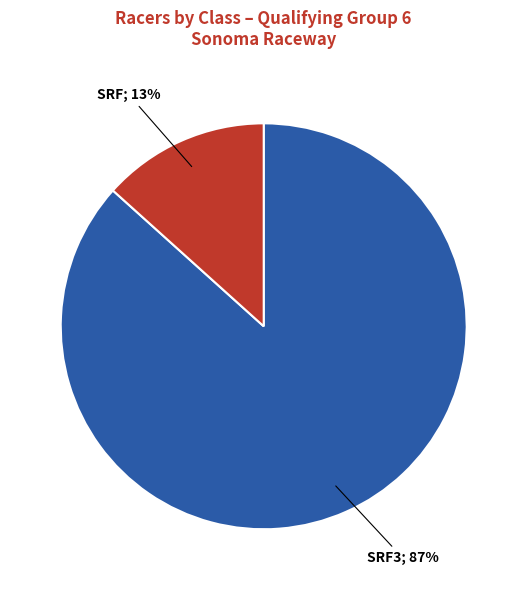

Does any single category account for the majority?

Yes